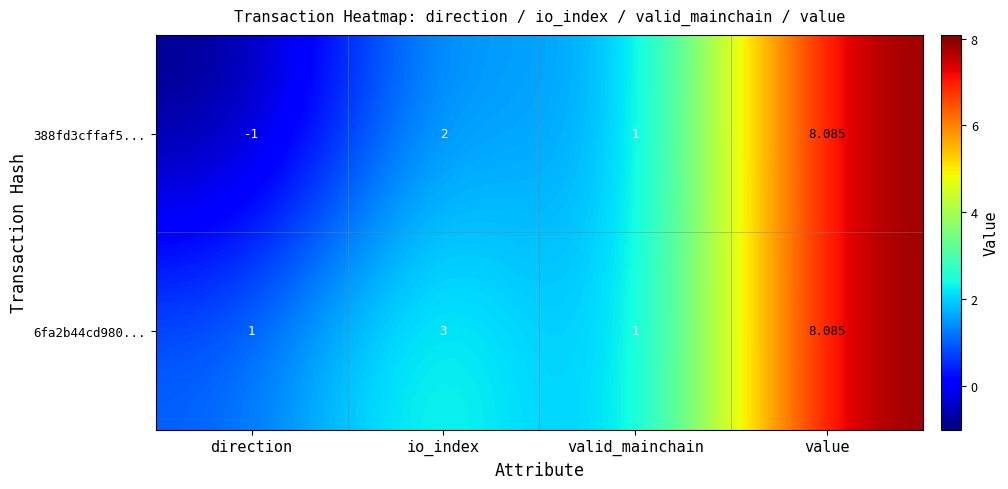

Rank the categories by 388fd3cffaf5... value from highest to lowest.

value, io_index, valid_mainchain, direction